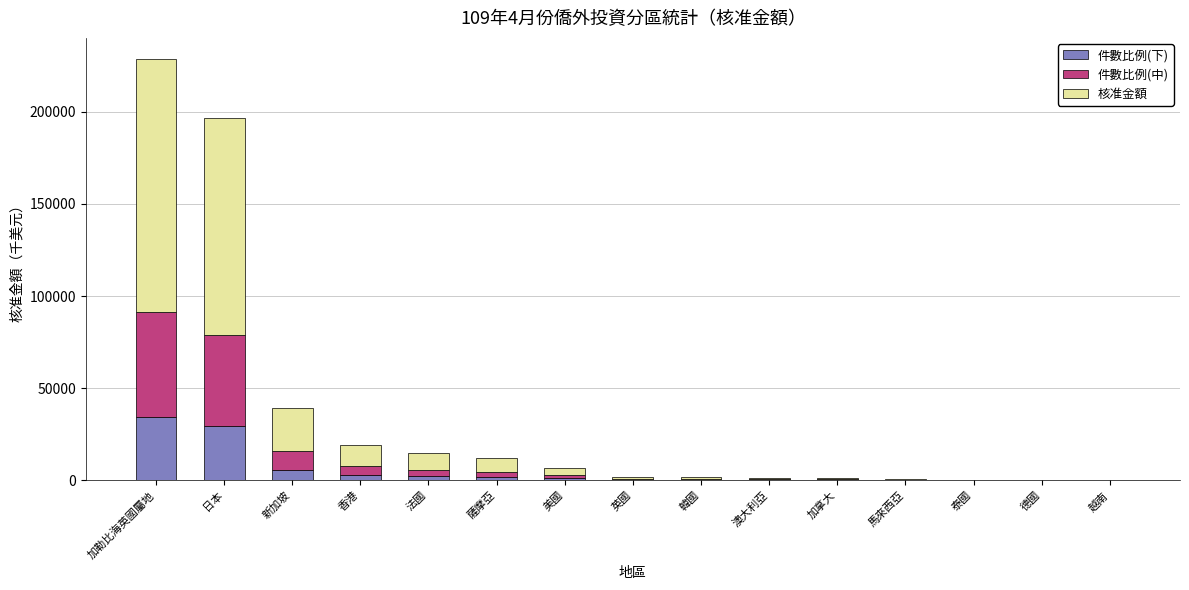

At which category is the sum across all series the highest?

加勒比海英國屬地